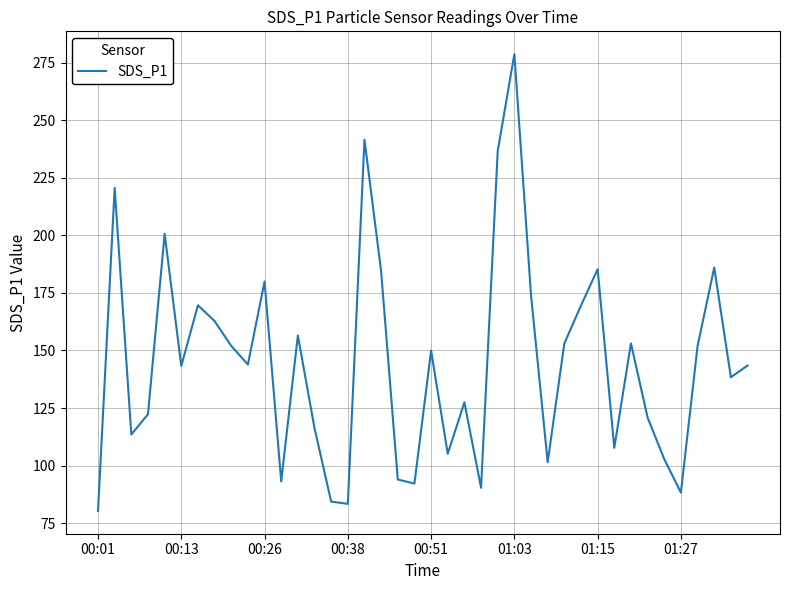

What is the smallest value displayed?

80.3